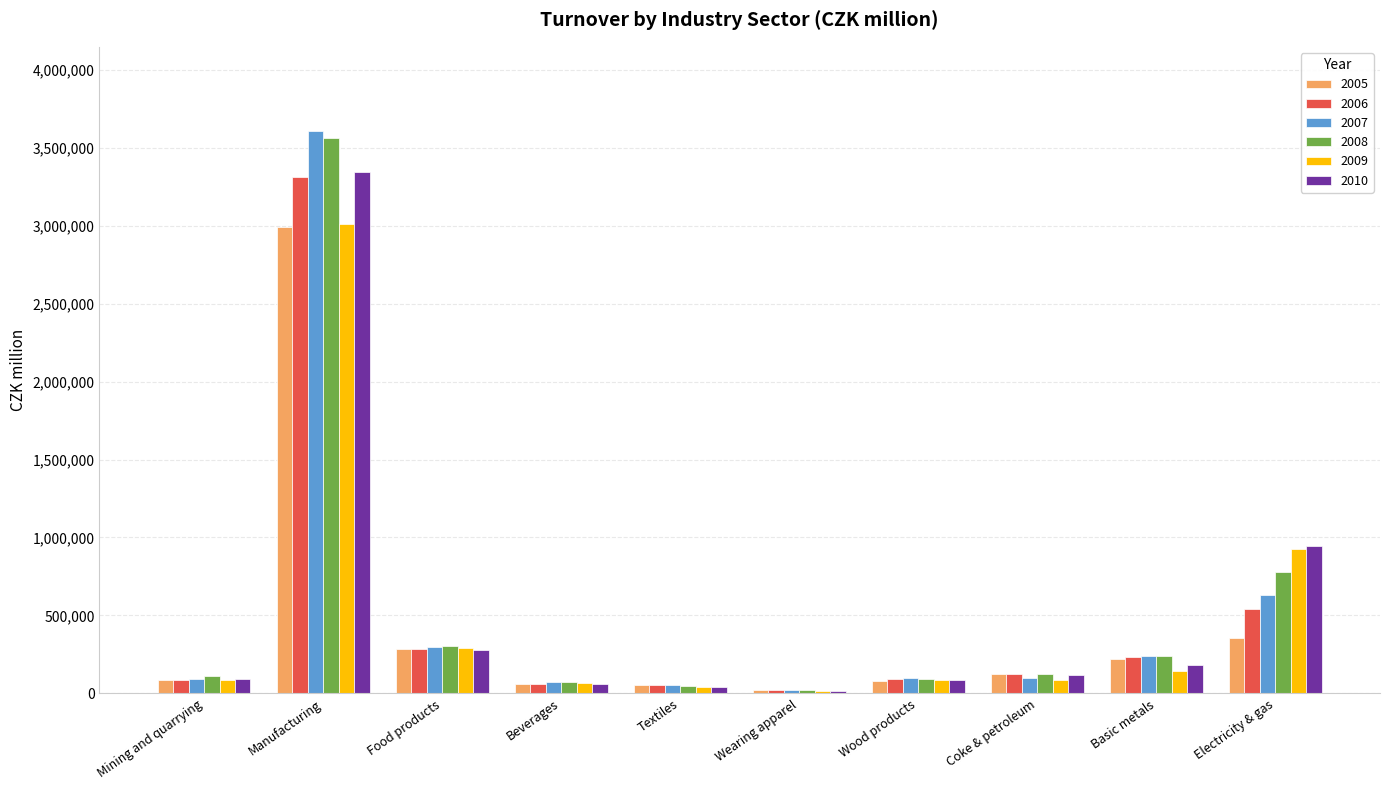

What is the maximum value shown in the chart?

3605714